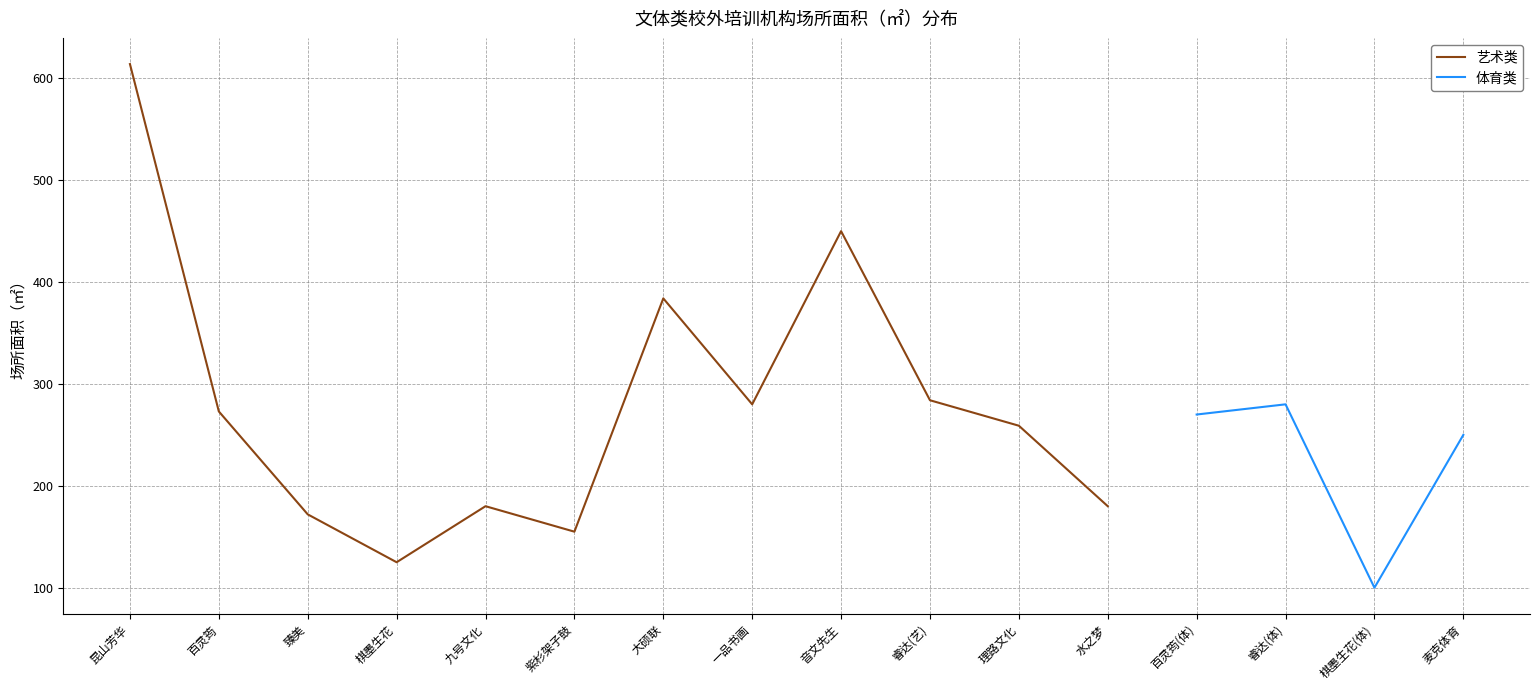

Is the value of 体育类 at 睿达(体) greater than the value of 艺术类 at 水之梦?

Yes